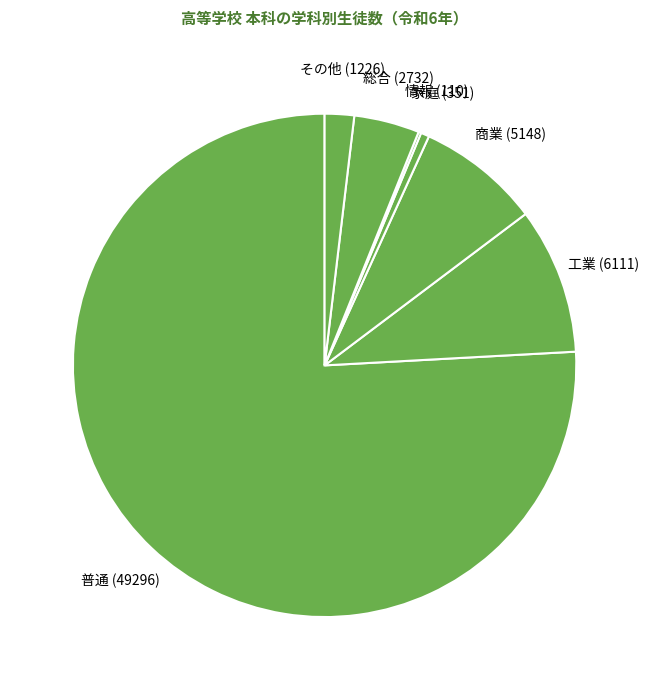

Is the sum of 工業 and 商業 greater than half?

No